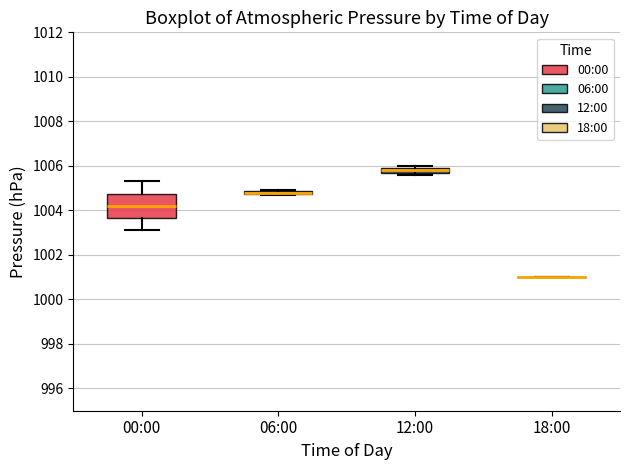

Where does the median line of the box for 00:00 sit on the y-axis? The values are not printed on the chart, so give them approximately, as read against the axis.

1004.2